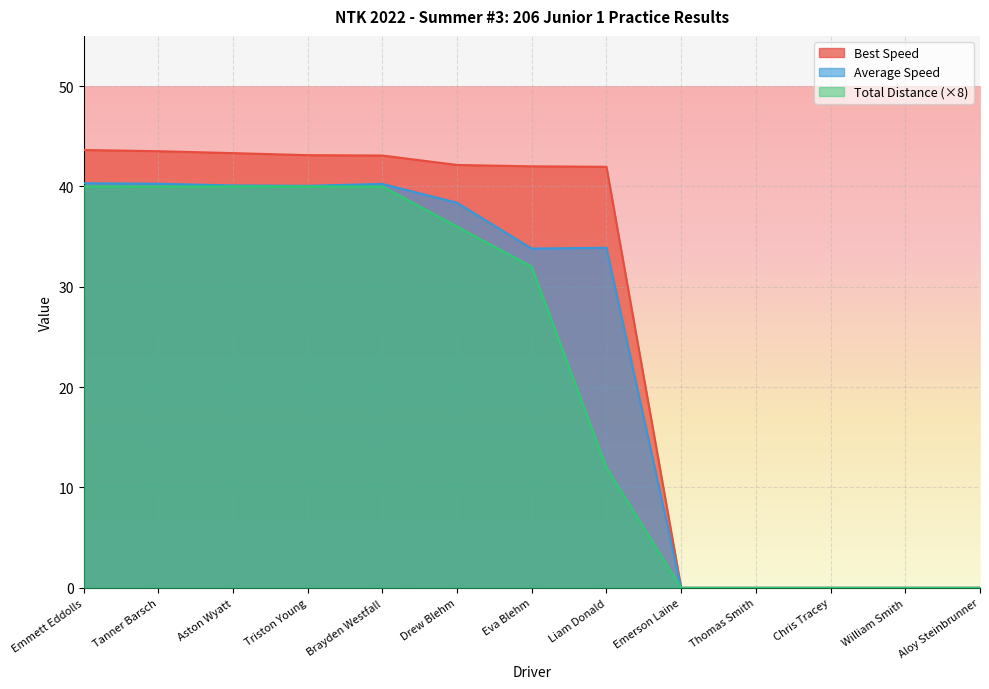

Does the chart display data point markers on the line(s)?

No